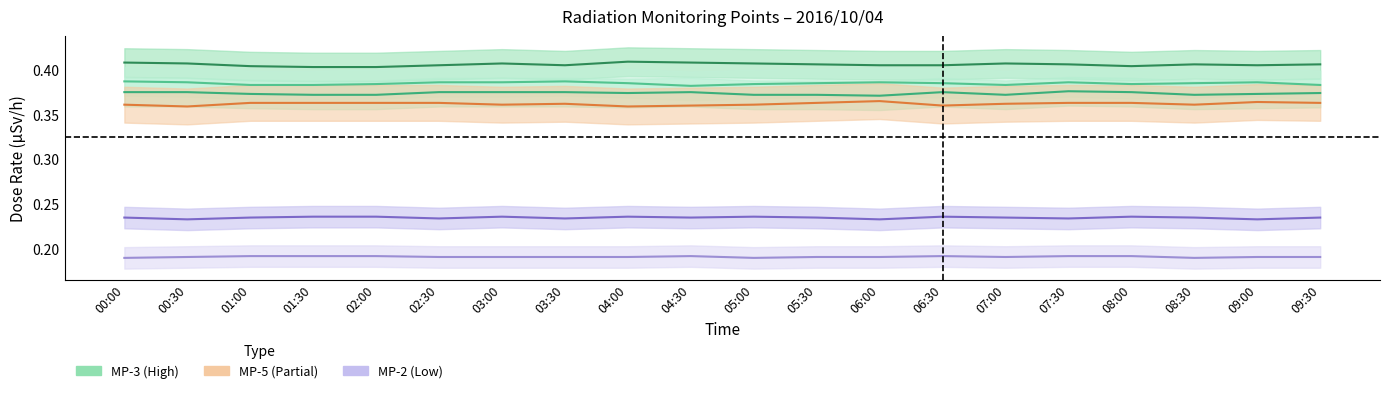

What is the smallest value displayed?

0.2